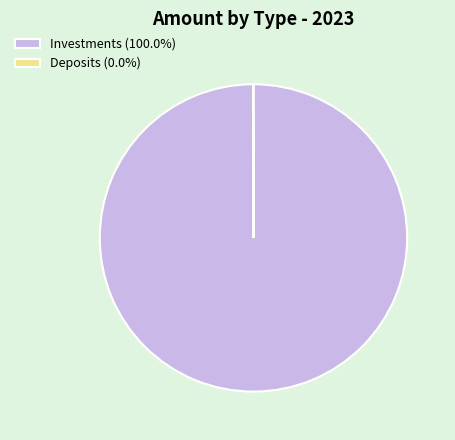

Does Investments (100.0%) account for over 50% of the chart?

Yes